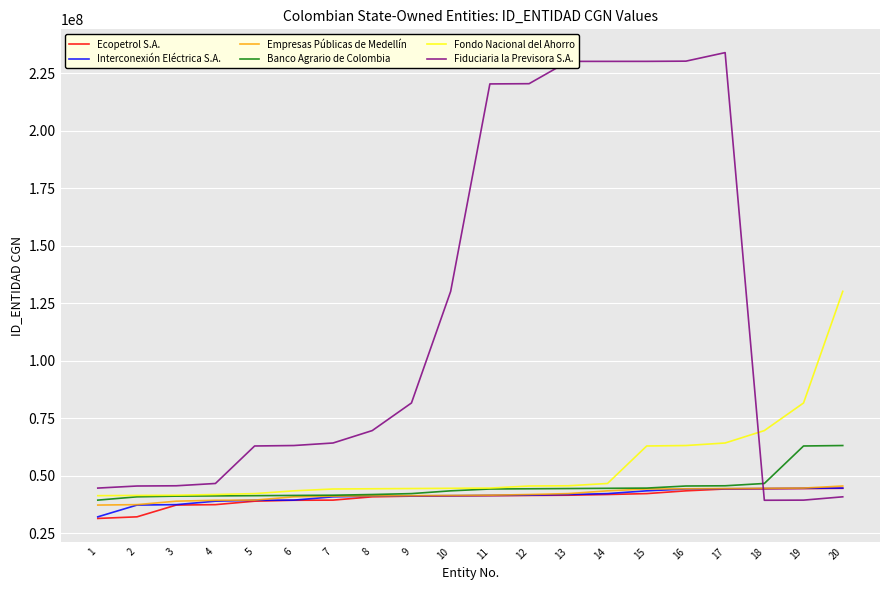

What is the maximum value for Fiduciaria la Previsora S.A.?

233911001